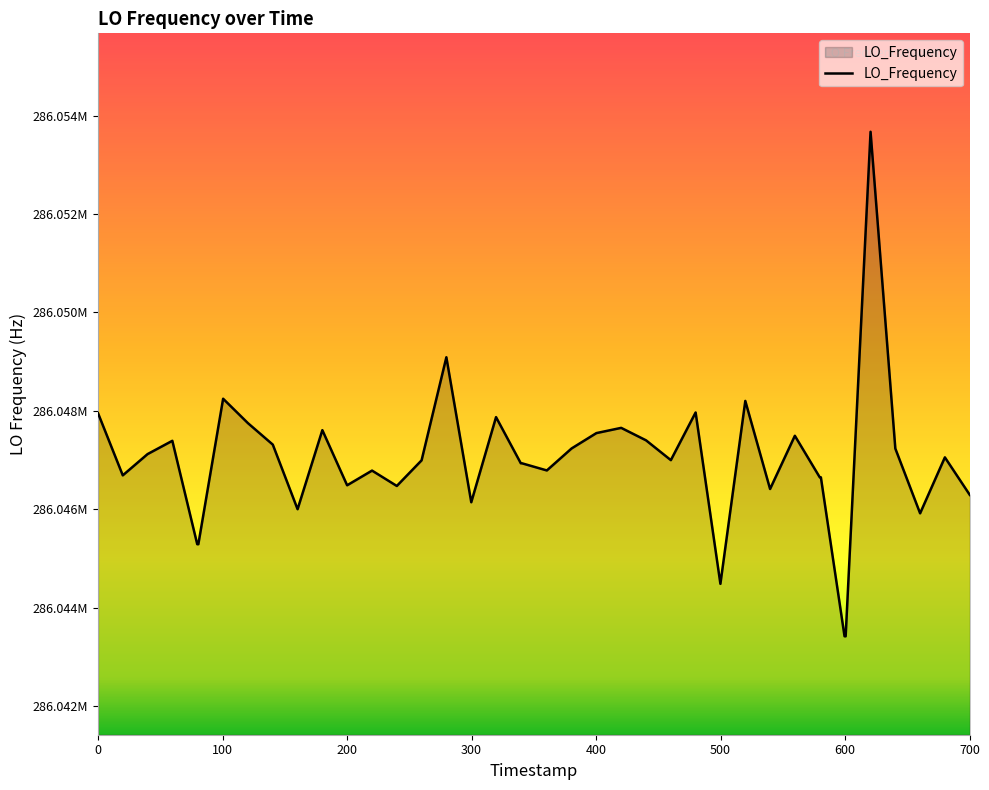

Is this an area chart (filled region under the line)?

Yes